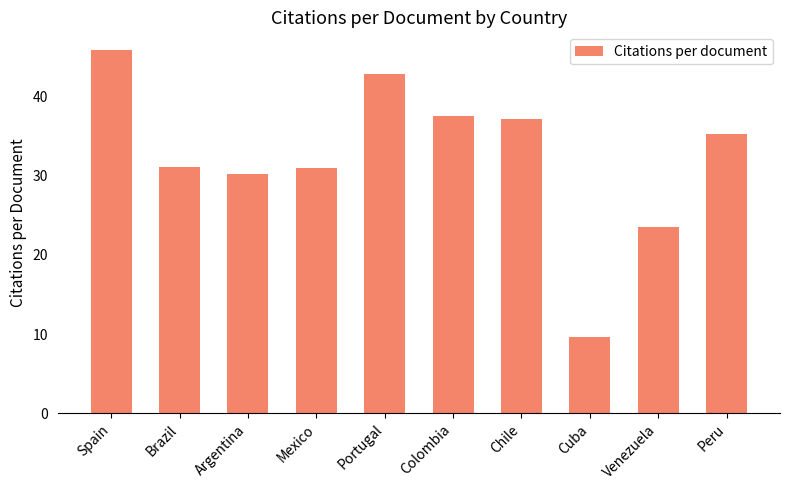

What is the maximum value shown in the chart?

45.8